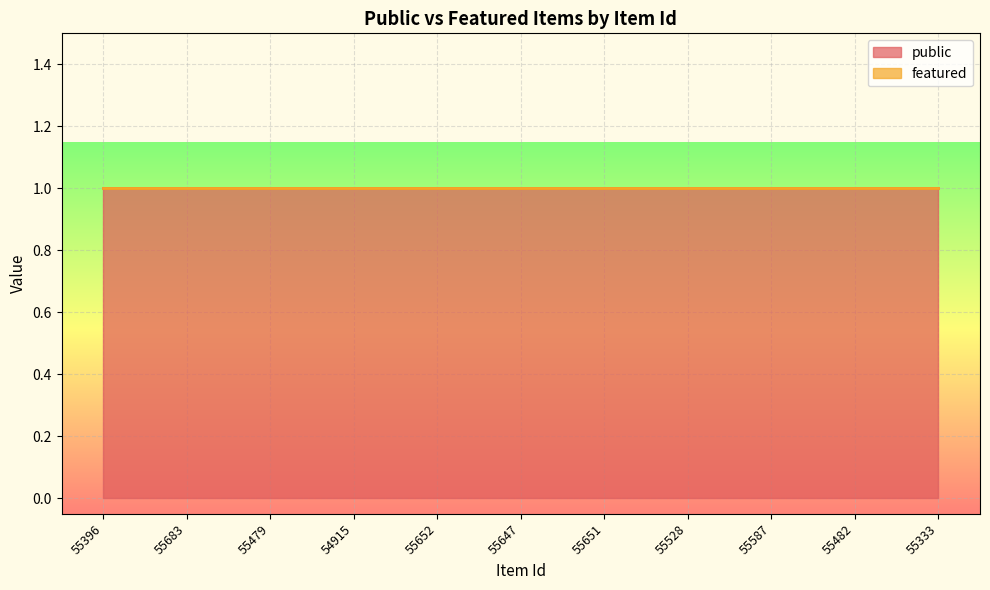

Between 54915 and 55683, which is larger?

54915